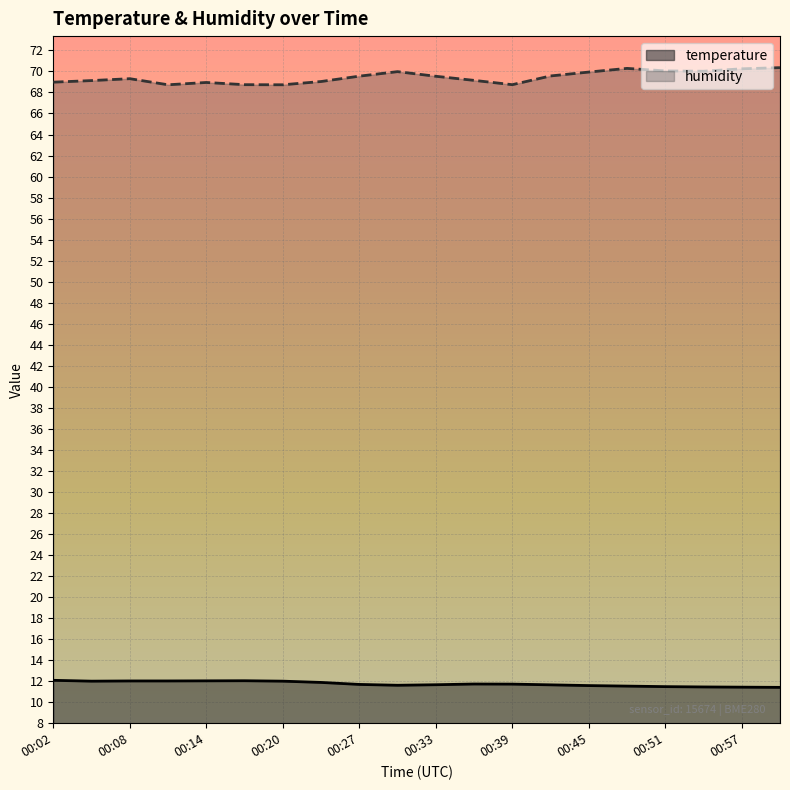

What is the maximum value for humidity?

70.4